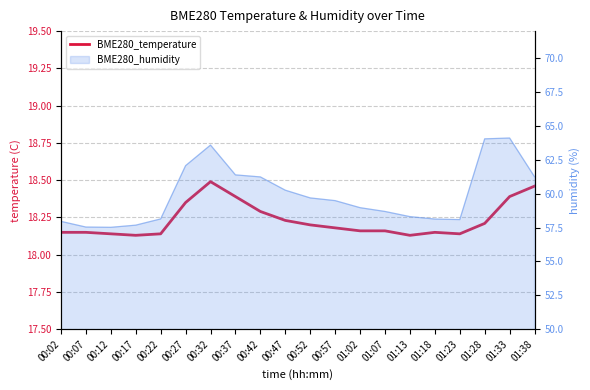

What is the maximum value shown in the chart?

18.5